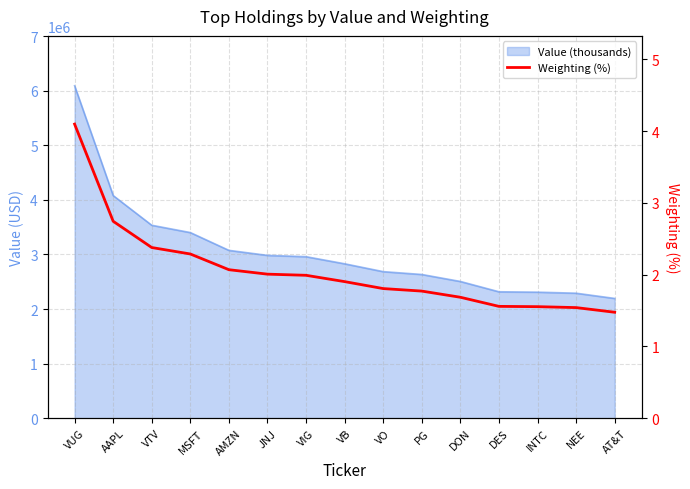

Rank the categories by value from lowest to highest.

AT&T, NEE, INTC, DES, DON, PG, VO, VB, VIG, JNJ, AMZN, MSFT, VTV, AAPL, VUG